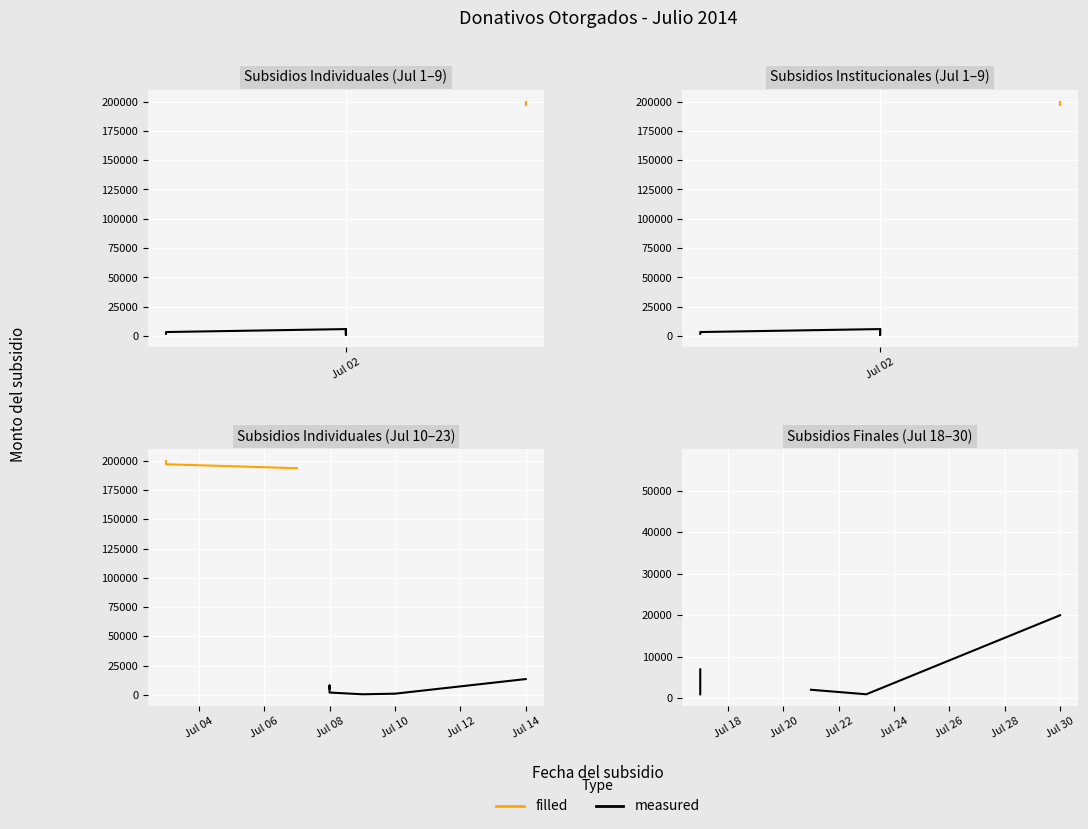

True or false: filled and measured cross at least once.

False